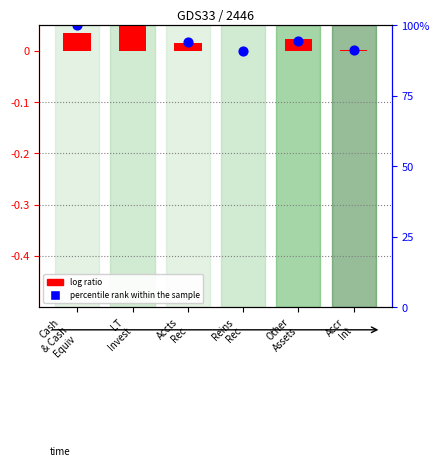

Which series contains the highest Y value?

percentile rank within the sample